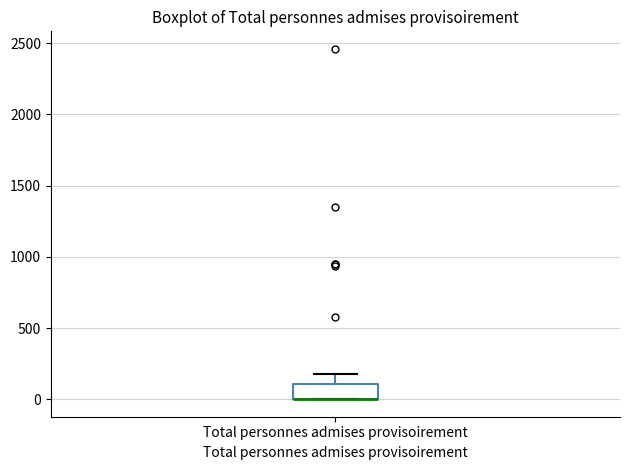

Transcribe this box plot: give where the median line is, the range the box spans, and where the two whiskers end, as read against the y-axis. The values are not printed on the chart, so give them approximately, as read against the axis.

median 0 (drawn on the box's lower edge), box 0 to 100, whiskers 0 to 200